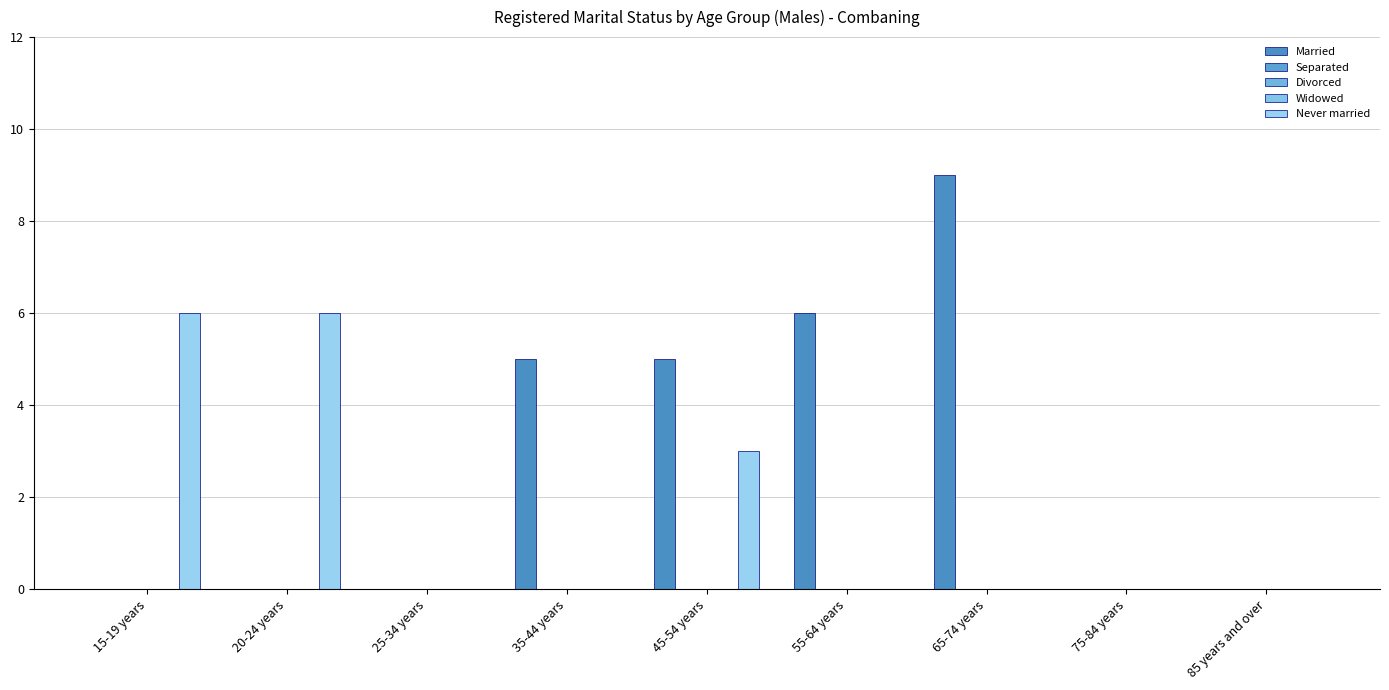

Which series has the largest range (max minus min)?

Married